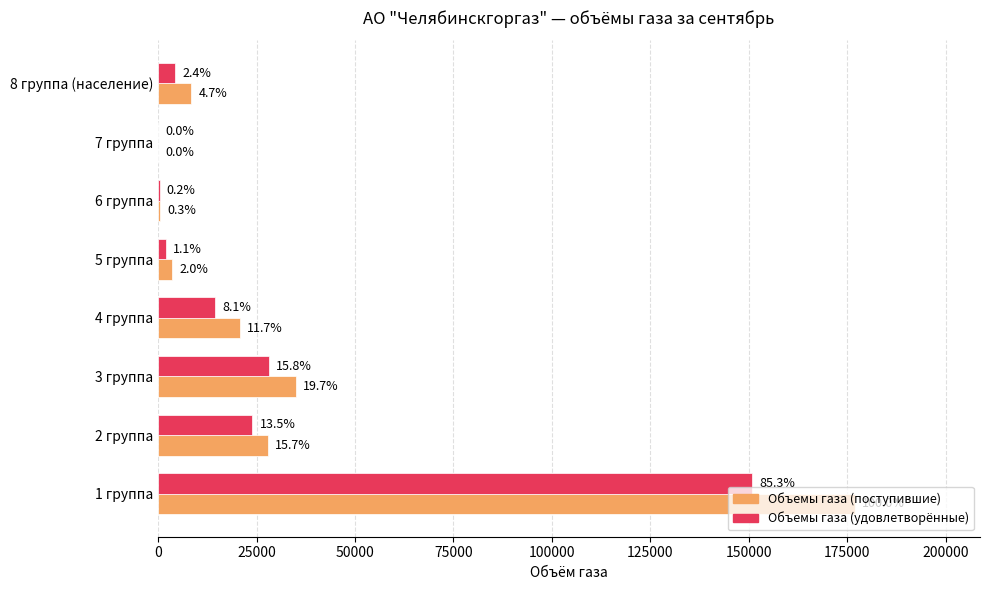

What is the maximum value for Объемы газа (поступившие)?

176900.0